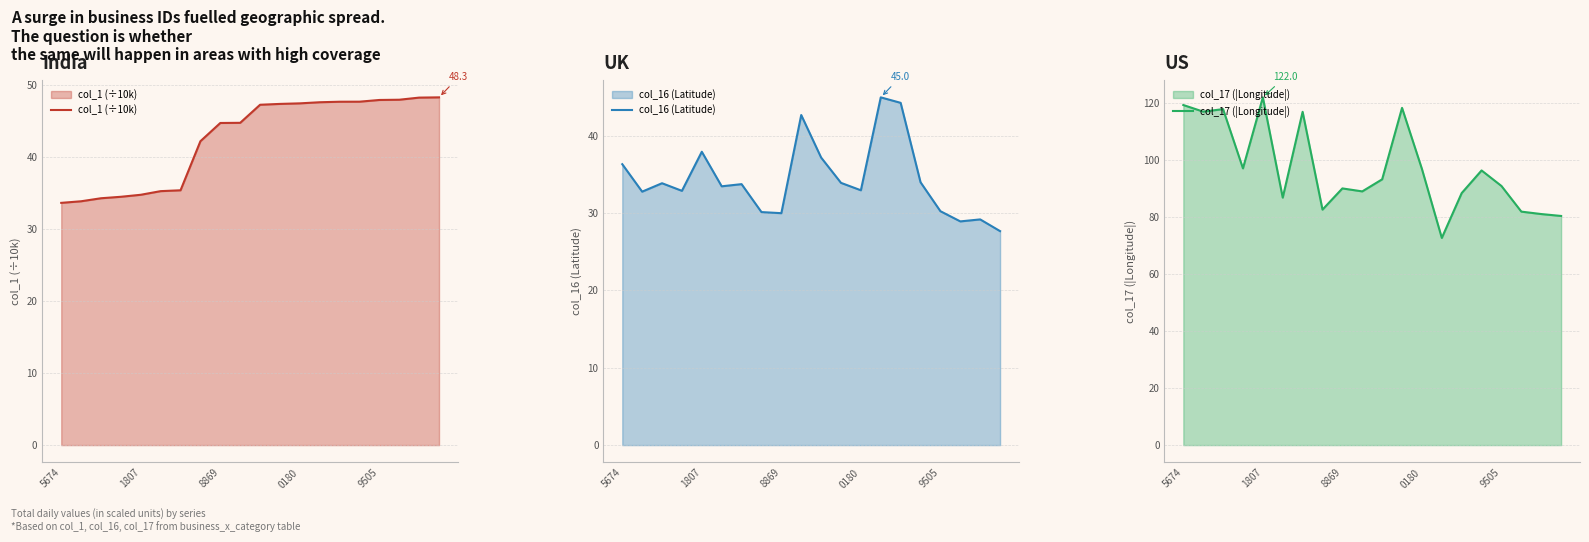

Which category has the lowest value in the col_16 (Latitude) series?

19